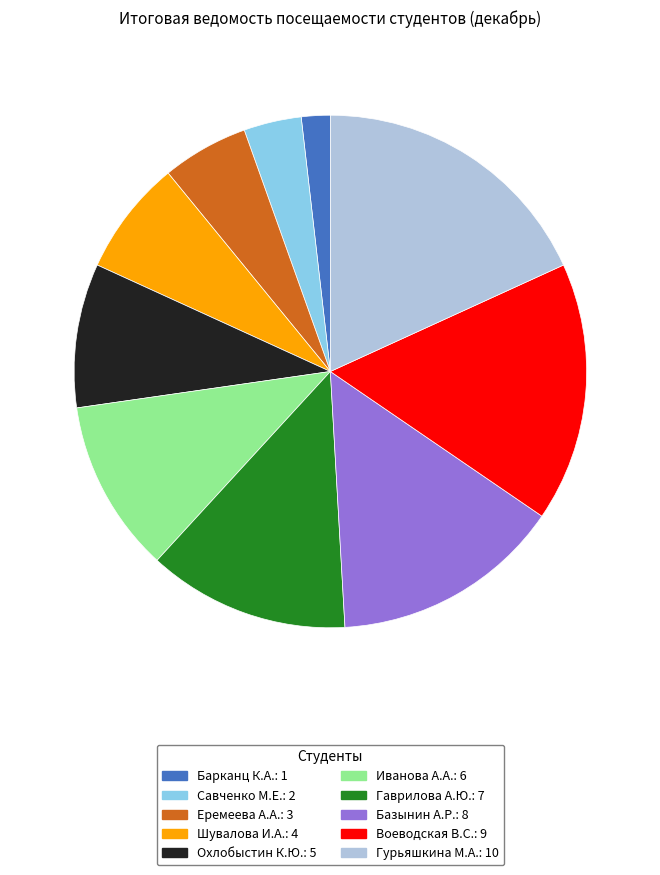

Do Иванова А.А. and Гурьяшкина М.А. together represent more than half of the pie?

No